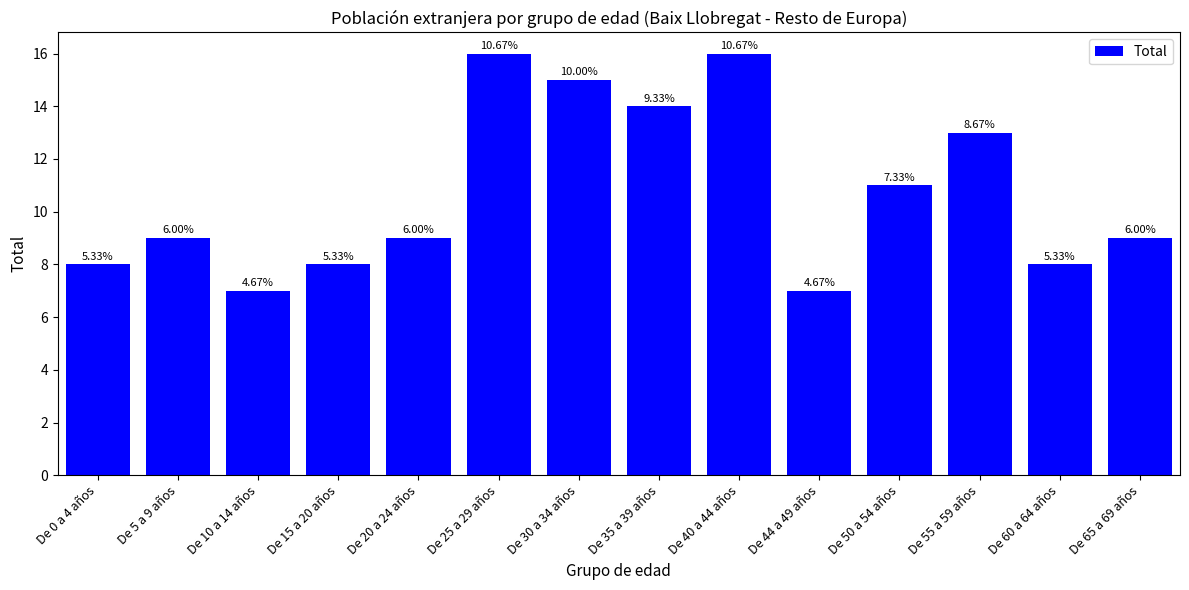

Which has a higher value, De 44 a 49 años or De 55 a 59 años?

De 55 a 59 años